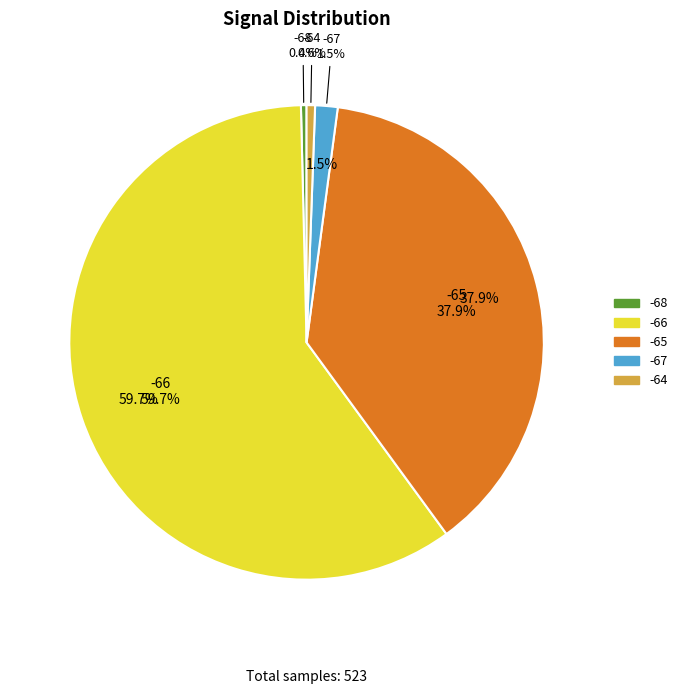

Combined, do SDS_P1 and BME280_pressure account for over 50%?

Yes